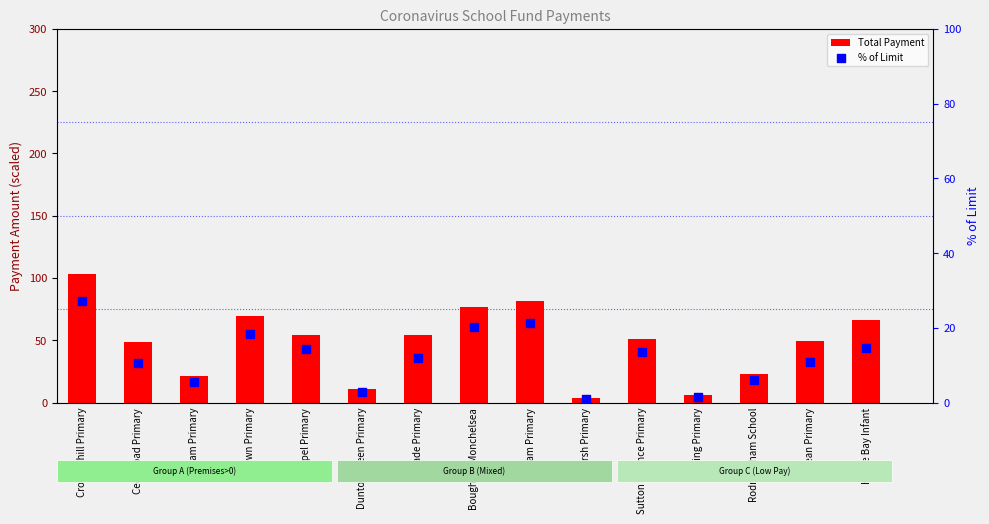

What is the total value across all series at Sutton Valence Primary?

64.8